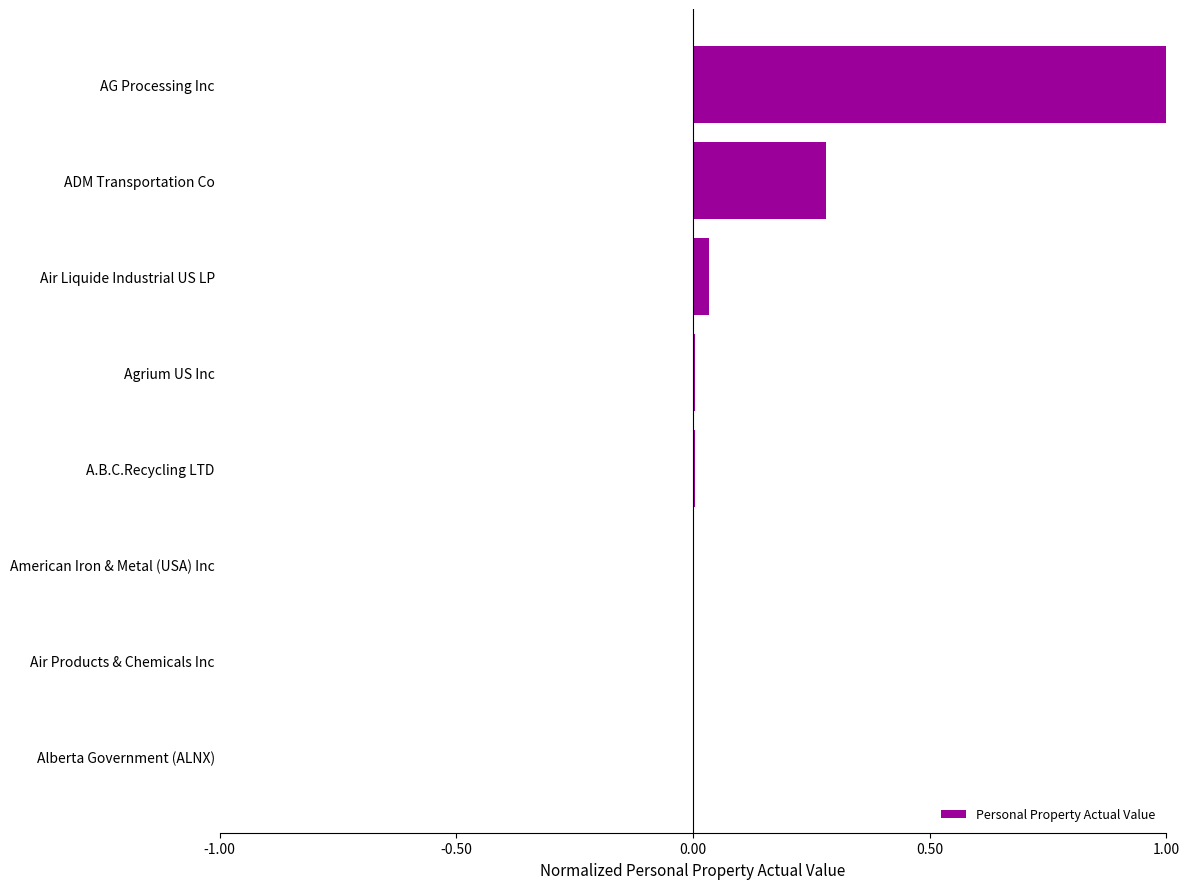

What is the greatest value displayed?

1.0